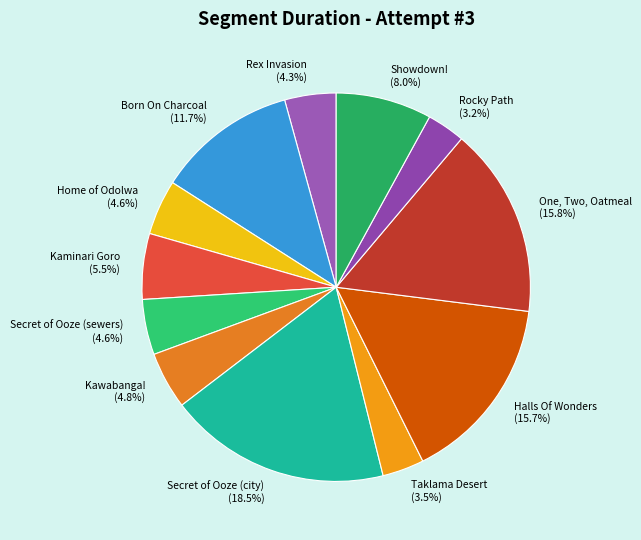

How many segments does this pie chart have?

12